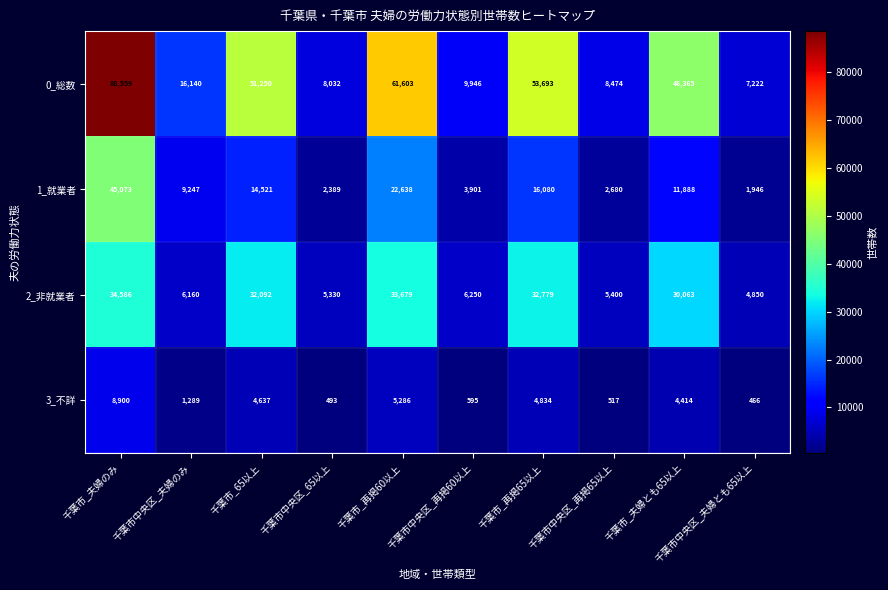

The 2_非就業者 series shows 14378 at 千葉市_再掲60以上. True or false?

False